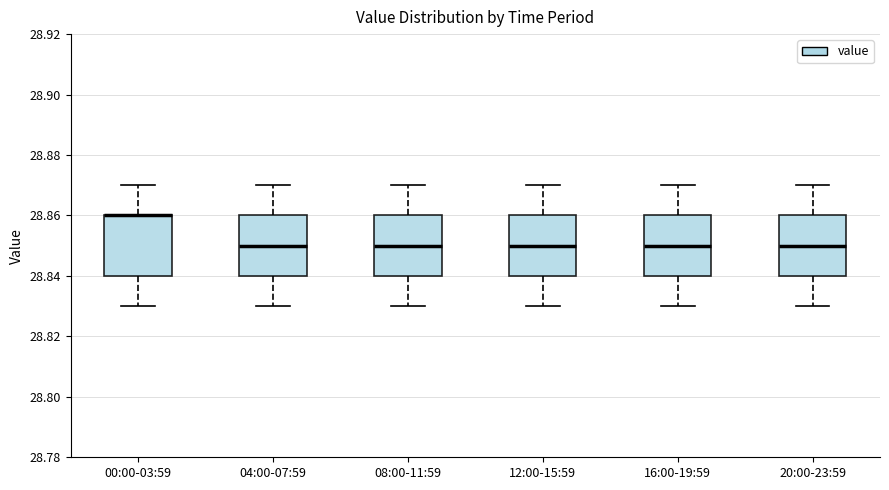

Where does the upper whisker of the box for 16:00-19:59 end on the y-axis? The values are not printed on the chart, so give them approximately, as read against the axis.

28.87